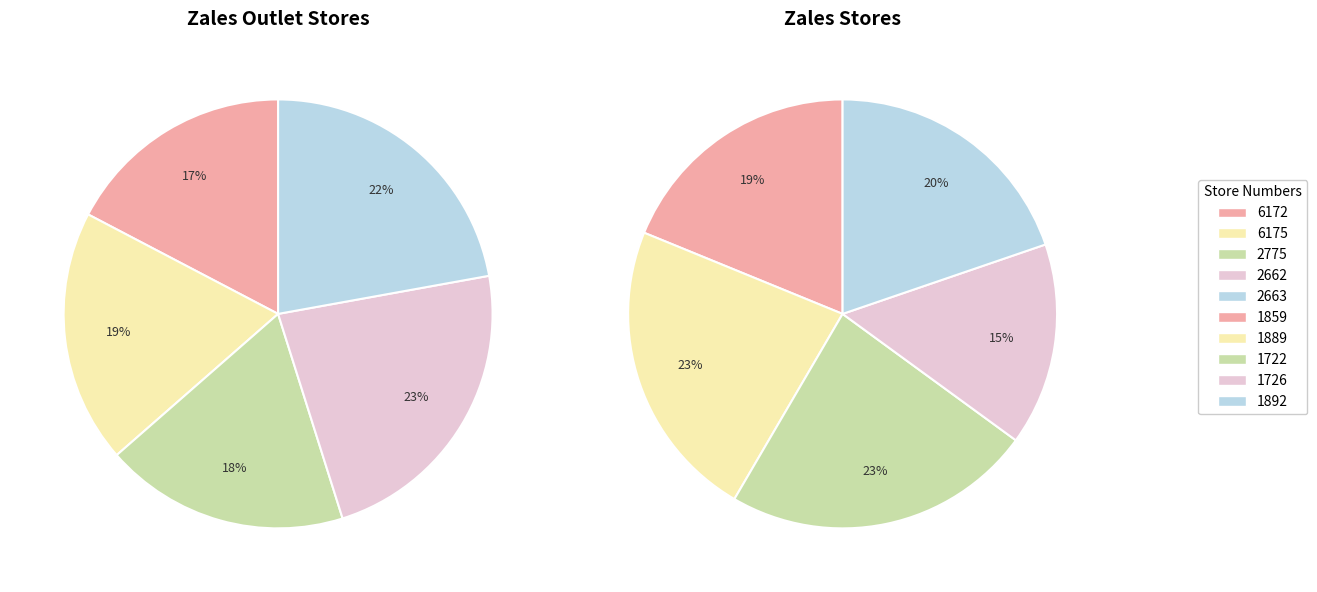

Between 3 and Zales Outlet, which is larger?

3